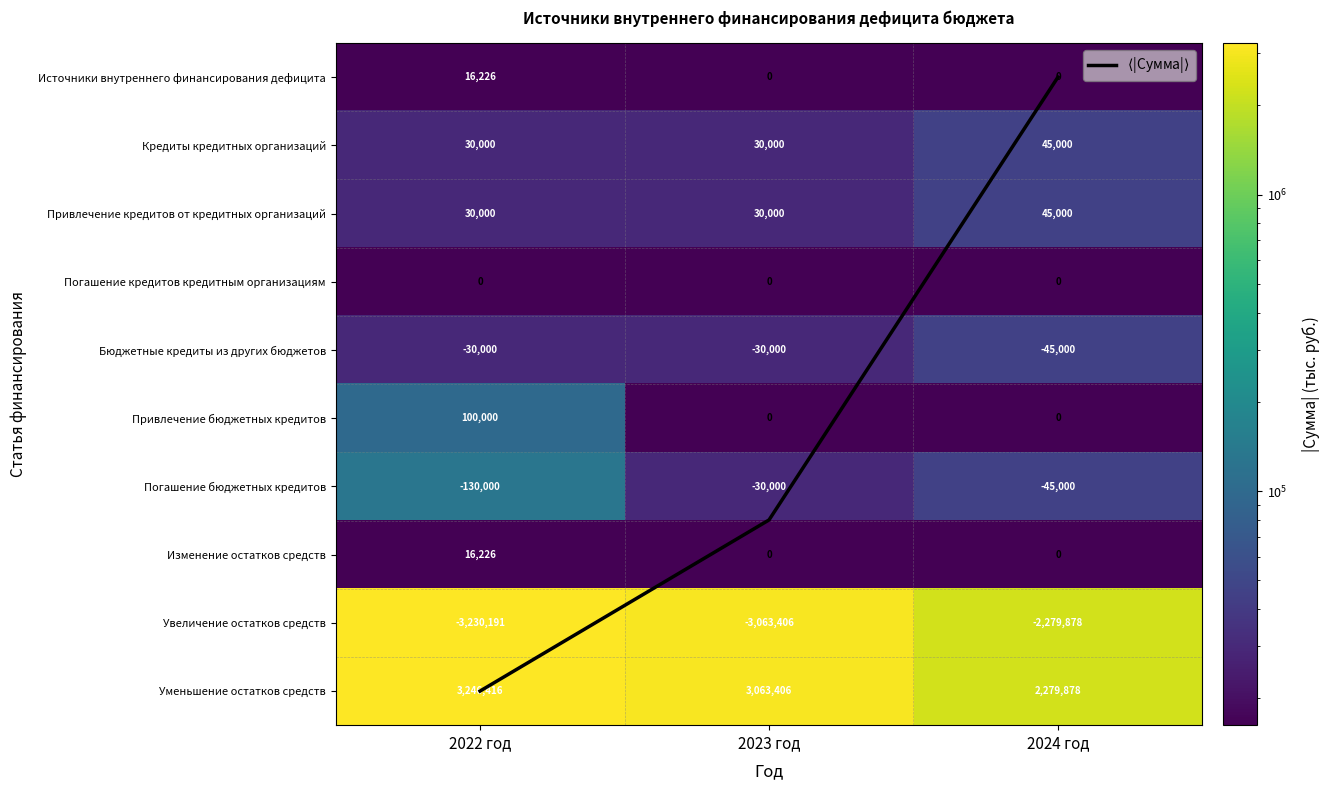

What is the average value of the Увеличение остатков средств series?

2857824.9